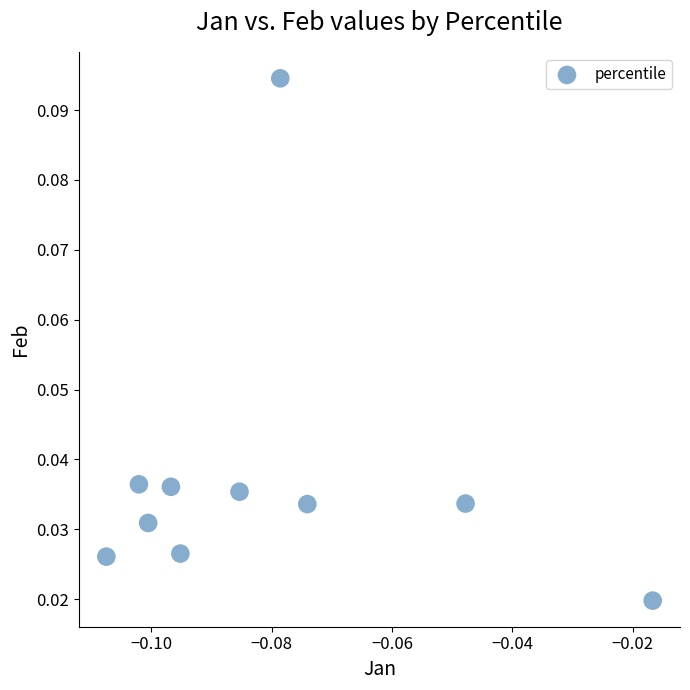

How many points are shown in the scatter plot?

10